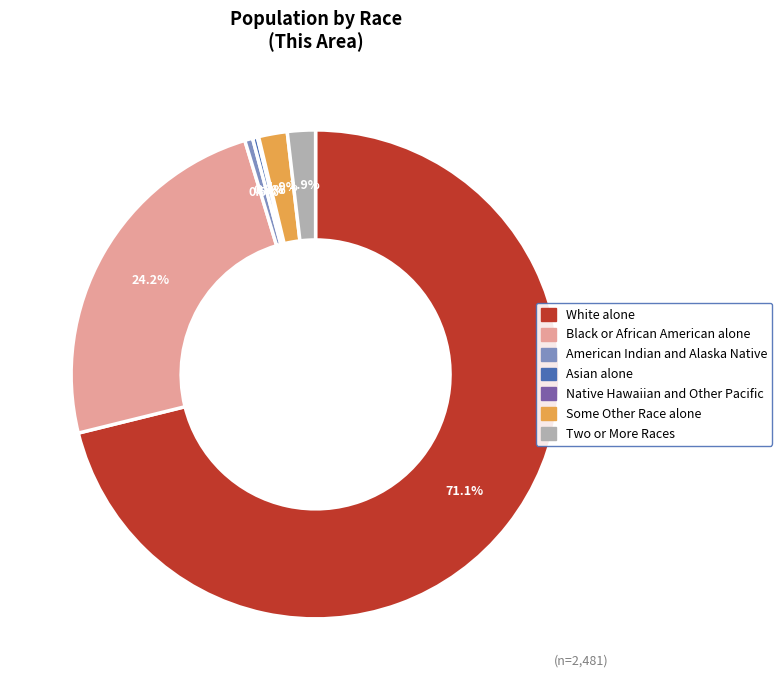

Is the sum of Black or African American alone and Asian alone greater than half?

No